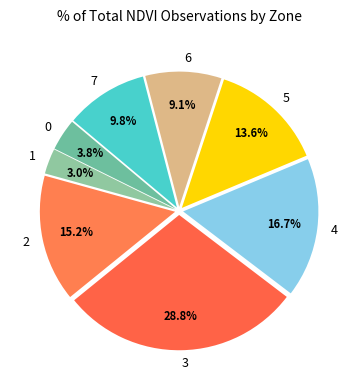

Is there any slice that represents more than half of the pie?

No